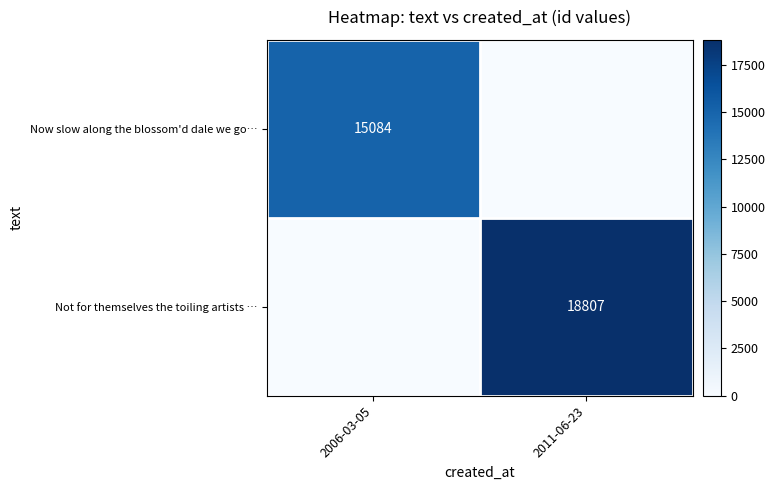

The Now slow along the blossom'd dale we go… series shows 15084 at 2006-03-05. True or false?

True